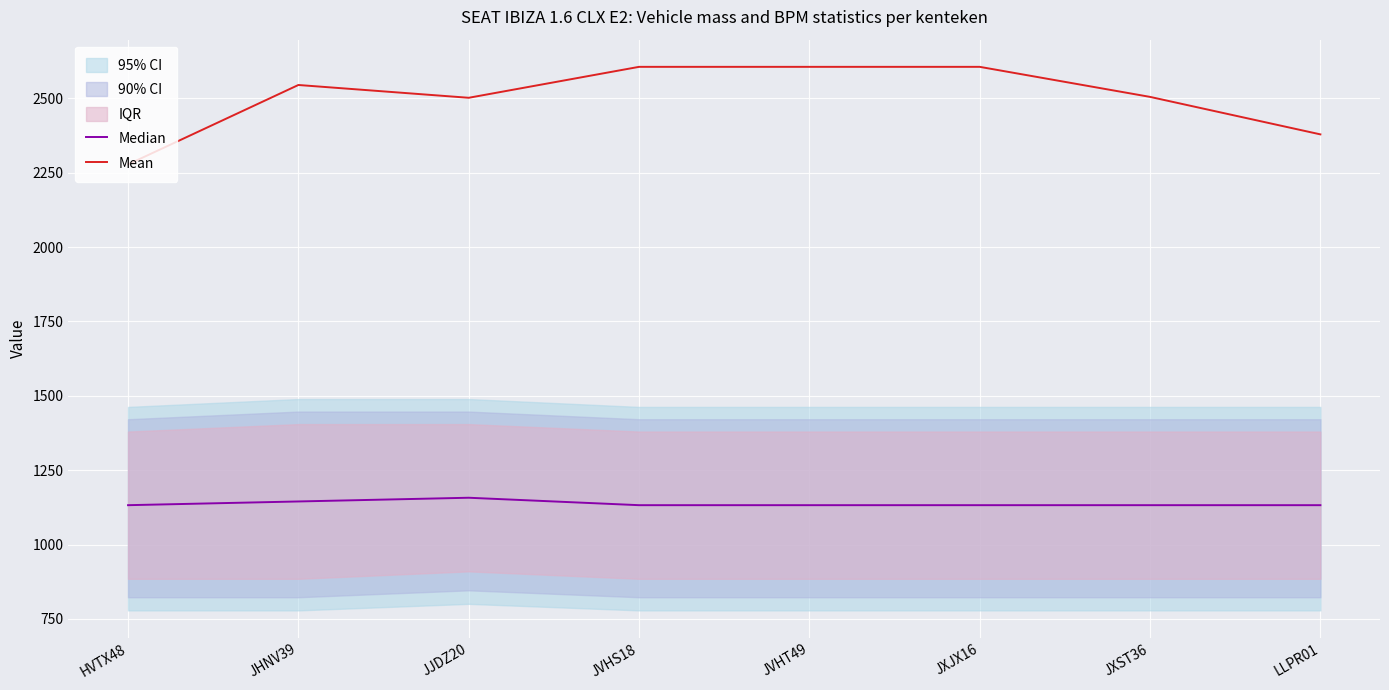

True or false: Mean and Median cross at least once.

False